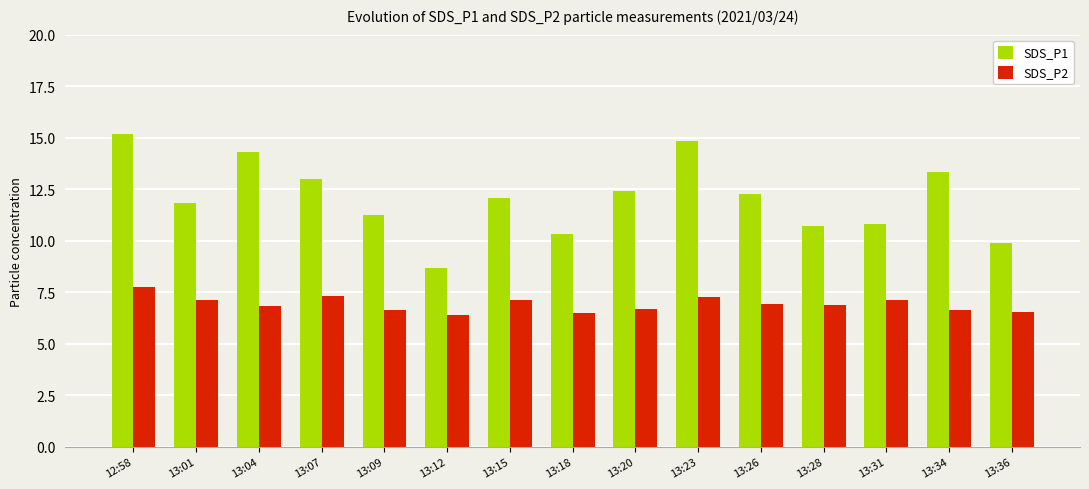

Which series changed the most between 12:58 and 13:26?

SDS_P1